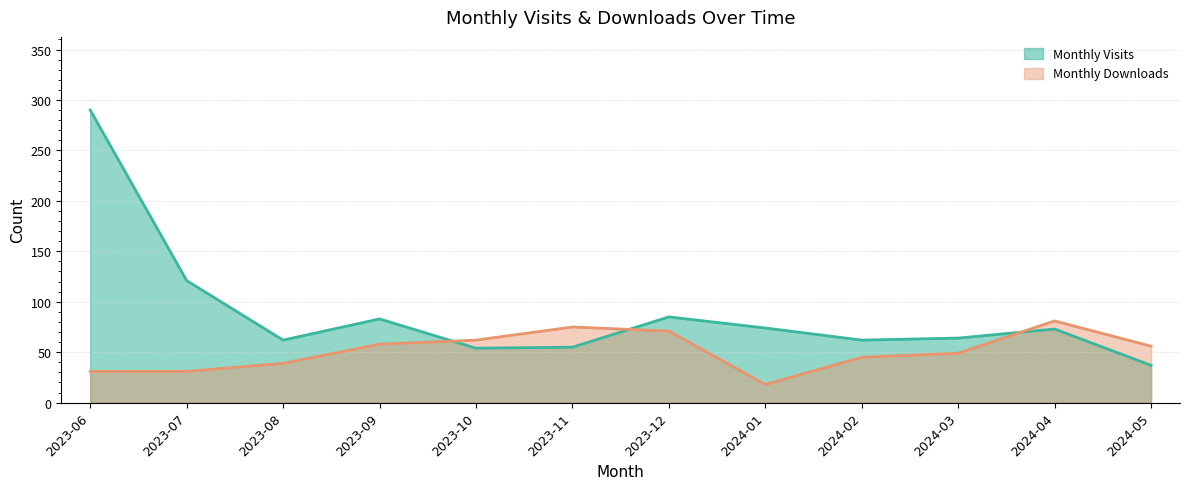

Where is Monthly Visits nearest to the value 163?

2023-07